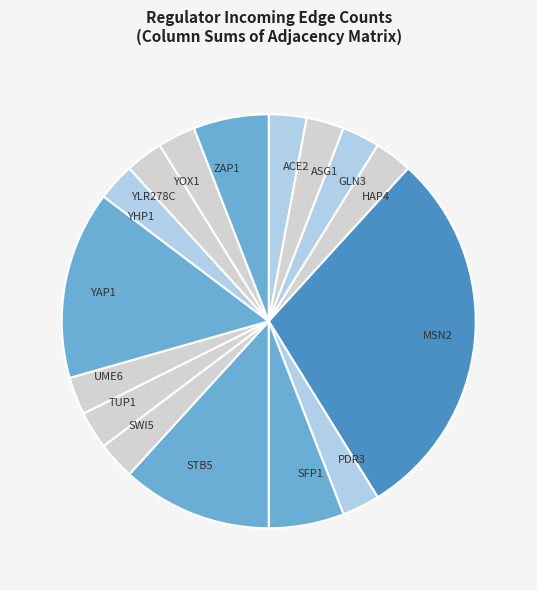

Do PDR3 and MSN2 together represent more than half of the pie?

No